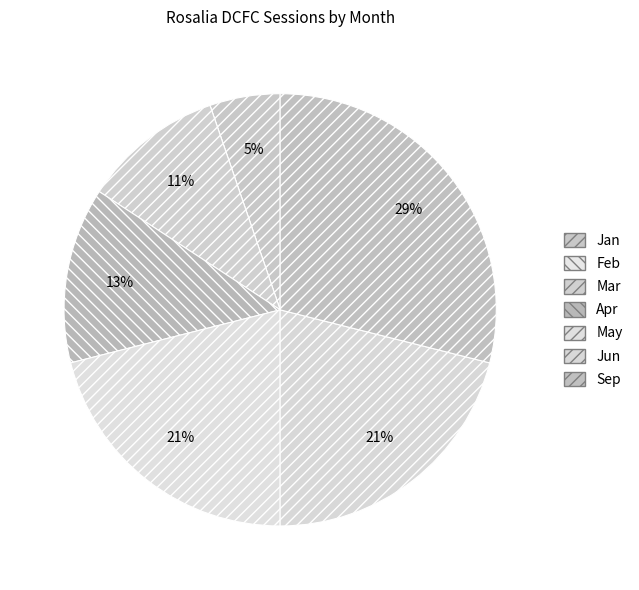

How many slices are in this pie chart?

7